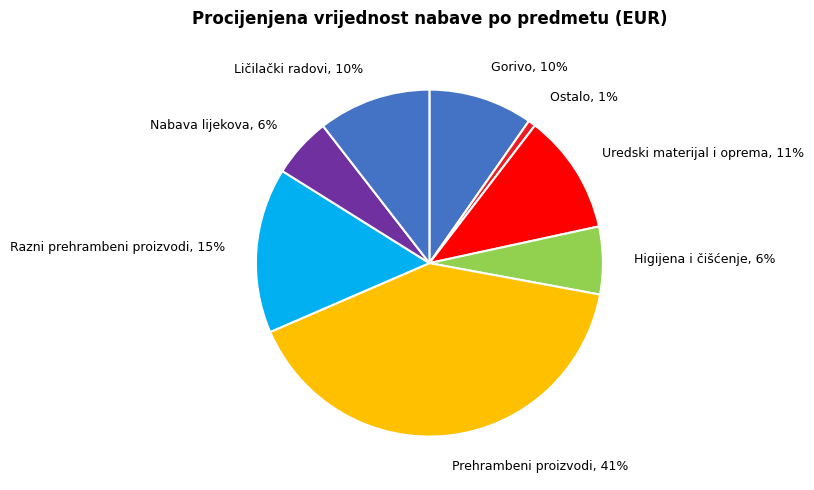

To the nearest percent, what is the average slice percentage?

12%